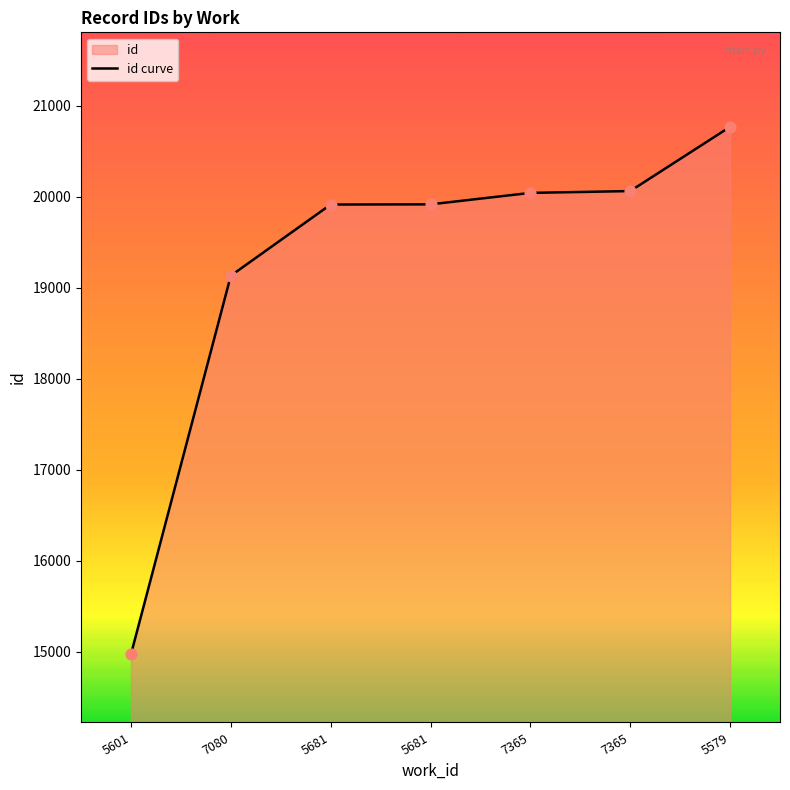

What is the change in value from 7080 to 7365?

+930